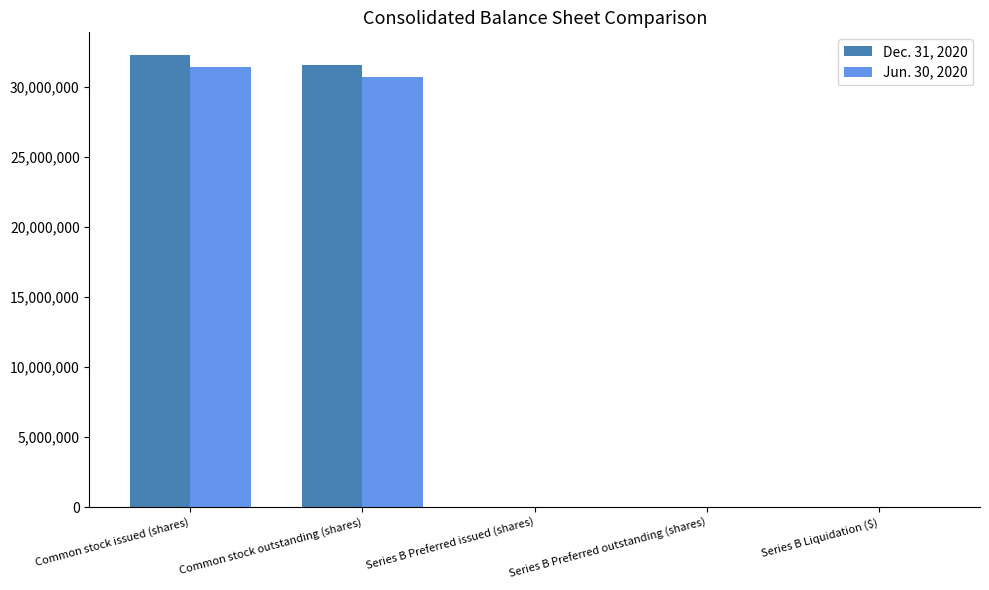

What is the greatest value displayed?

32270594